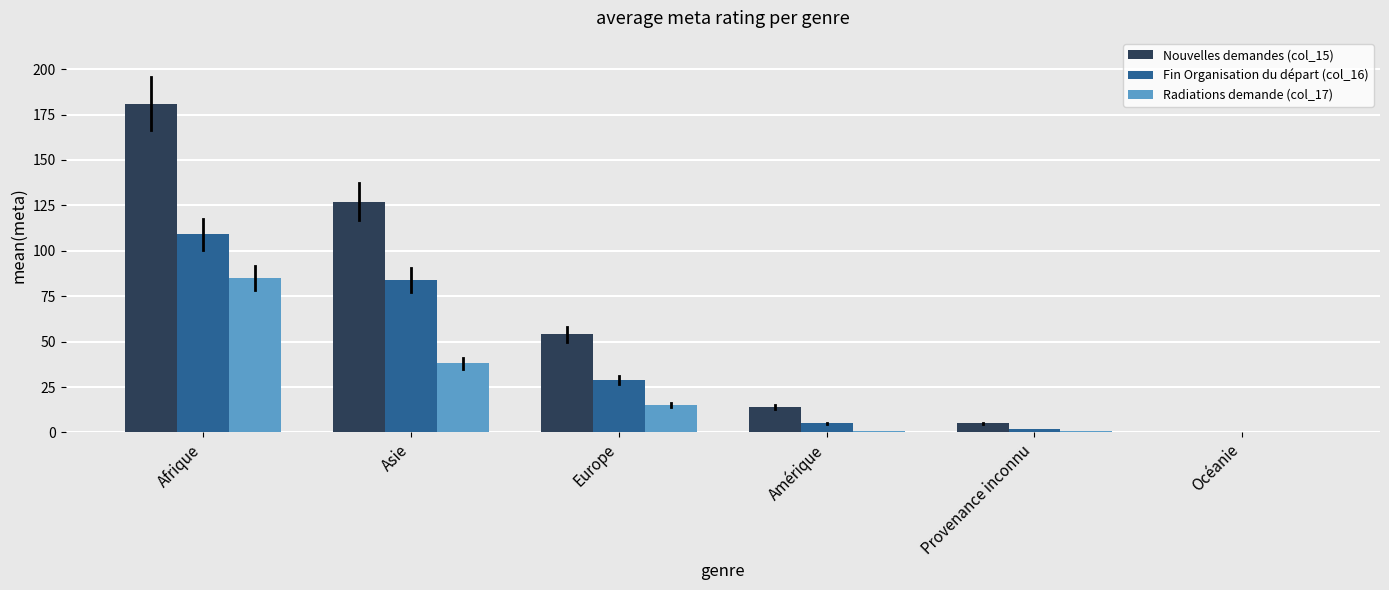

Reading right to left, list all the values displayed in this chart.

Nouvelles demandes (col_15): Océanie=0	Provenance inconnu=5	Amérique=14	Europe=54	Asie=127	Afrique=181
Fin Organisation du départ (col_16): Océanie=0	Provenance inconnu=2	Amérique=5	Europe=29	Asie=84	Afrique=109
Radiations demande (col_17): Océanie=0	Provenance inconnu=1	Amérique=1	Europe=15	Asie=38	Afrique=85